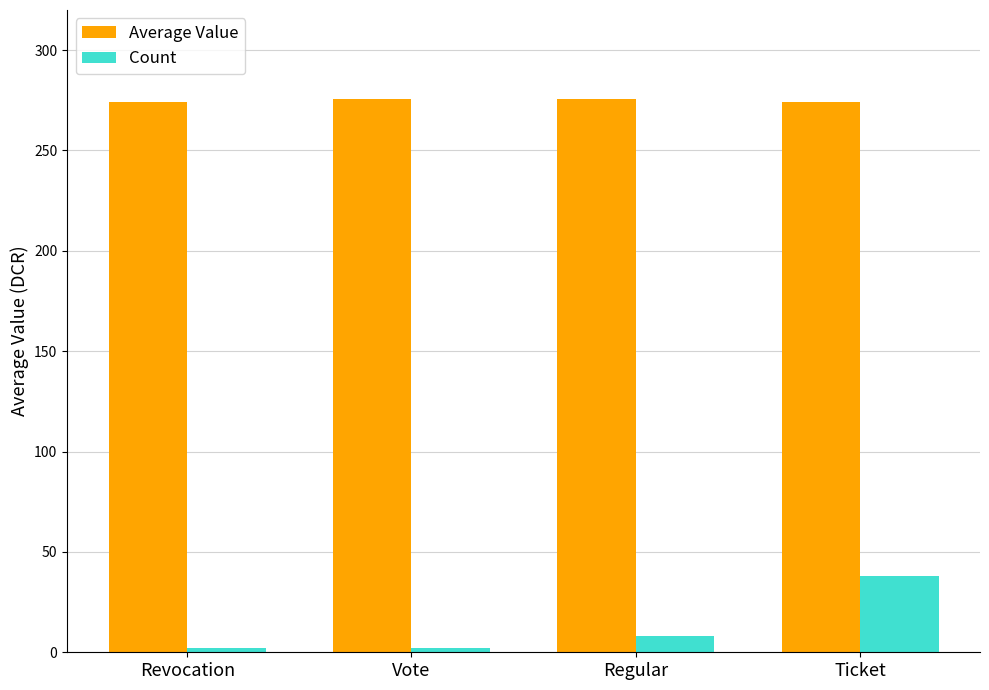

What is the average value of the Count series?

12.5